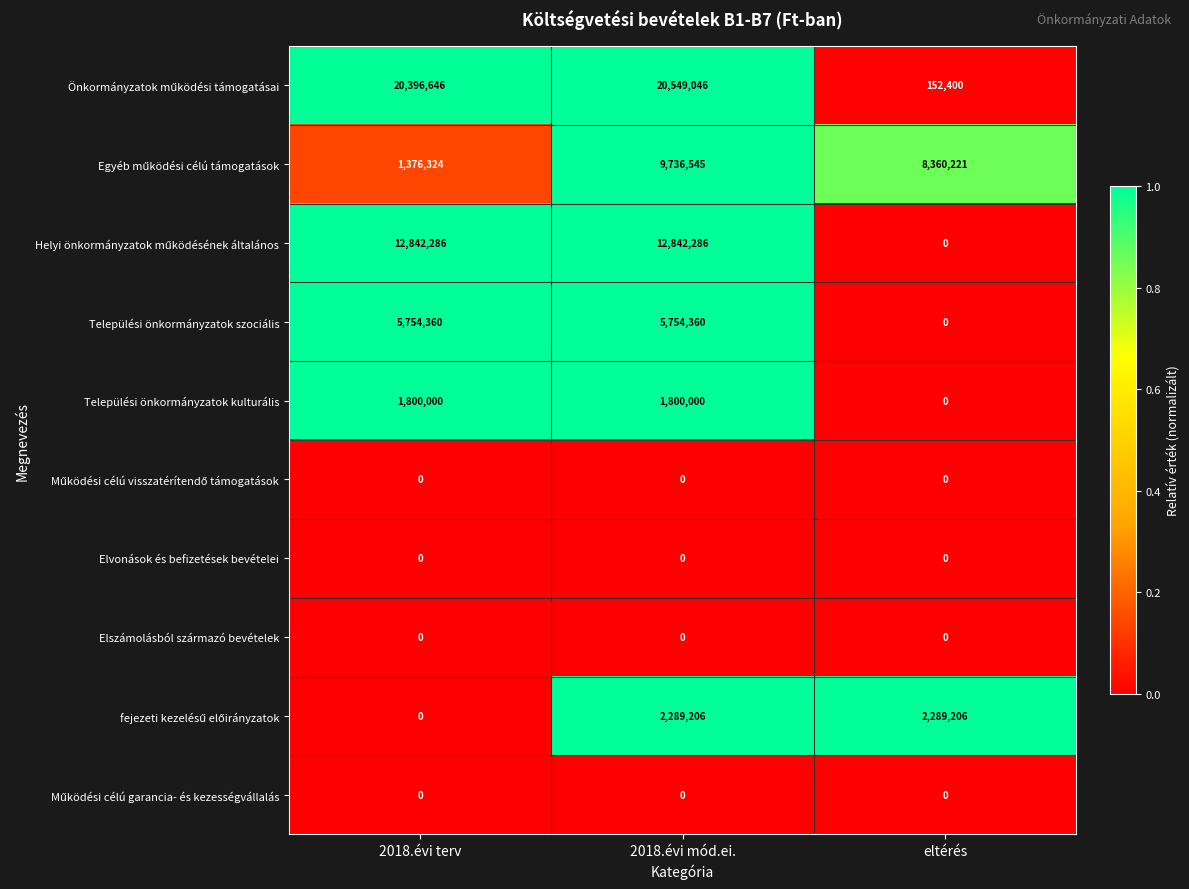

What is the greatest value displayed?

20549046